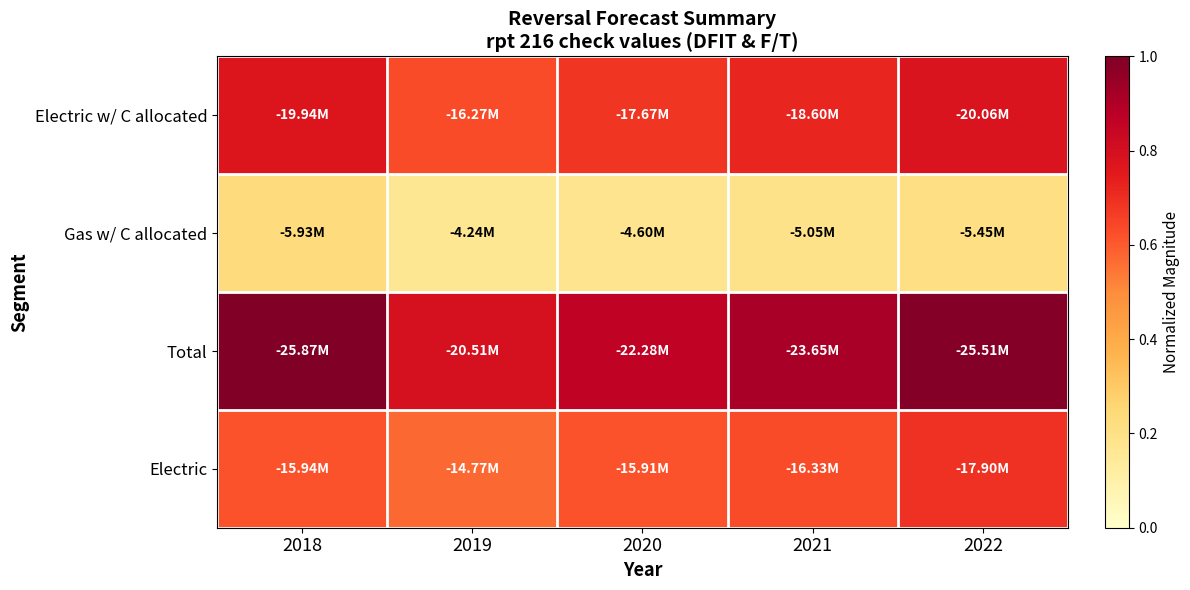

At how many categories does at least one series exceed 0?

5